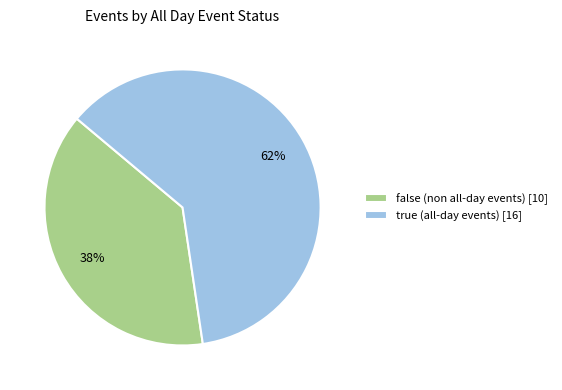

Is there a majority slice in this chart?

Yes